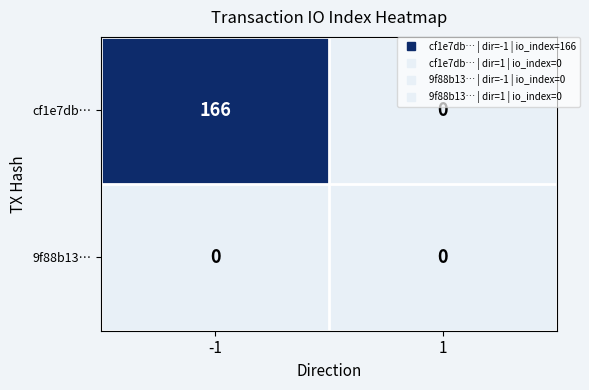

The value of 9f88b13… at 1 is 0. True or false?

True